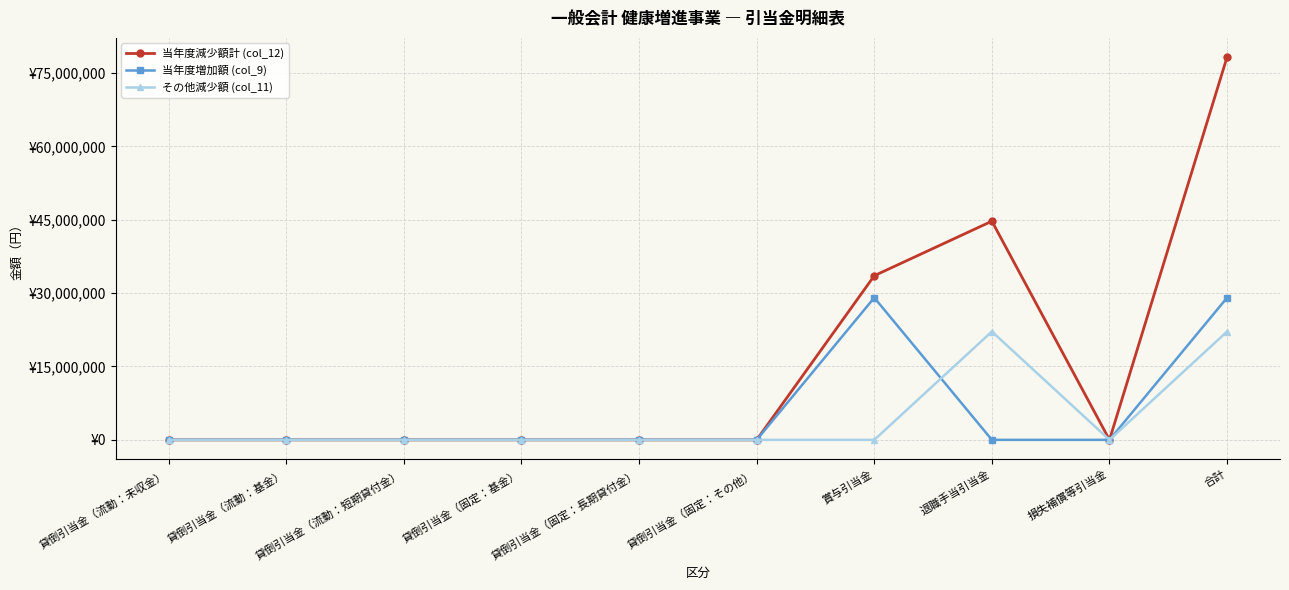

What is the greatest value displayed?

78271431